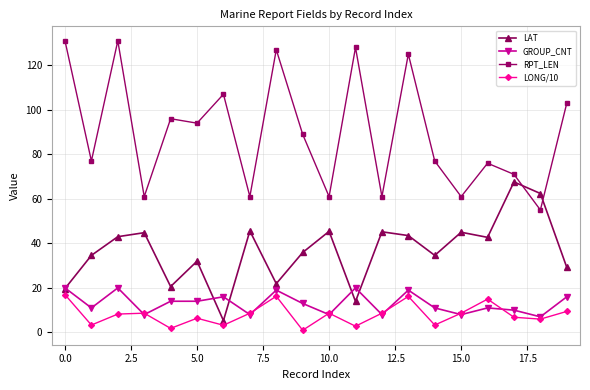

True or false: GROUP_CNT has more than 2 points higher than both neighbors.

True